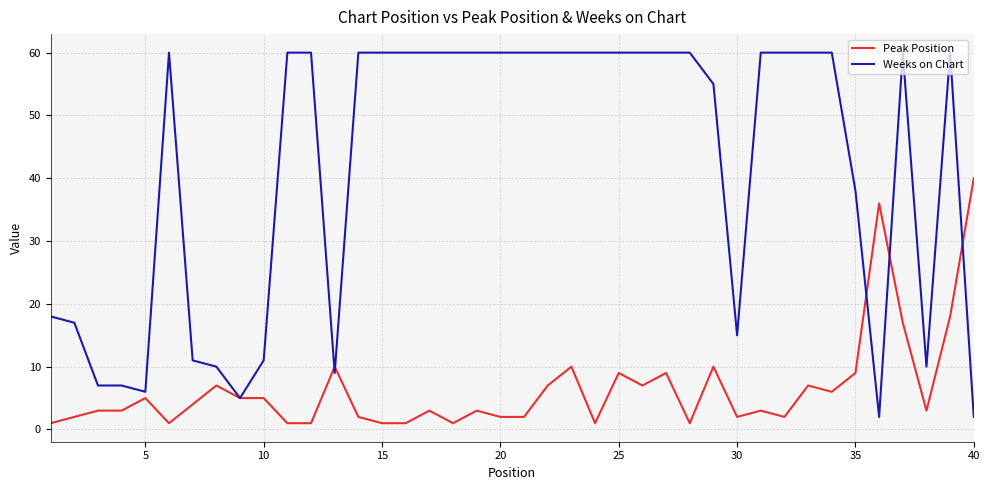

Which series has the largest total across all categories?

Weeks on Chart